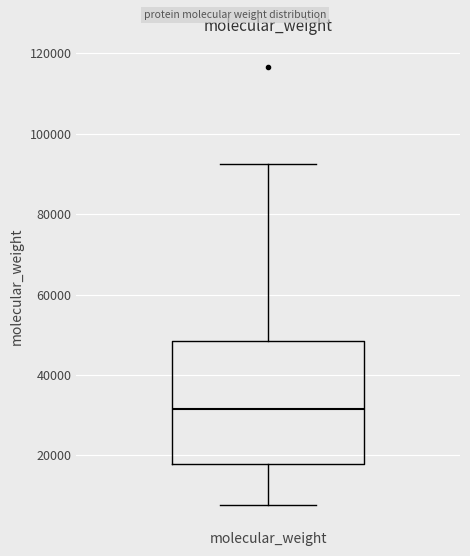

Read this box plot against the y-axis: the position of the median line, the range covered by the box, and the ends of both whiskers. The values are not printed on the chart, so give them approximately, as read against the axis.

median 32000, box 18000 to 48000, whiskers 8000 to 92000